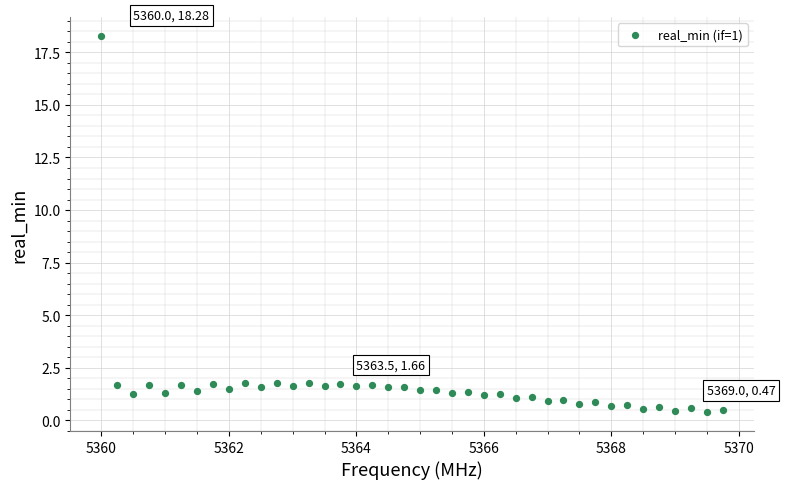

What is the range of Y values (max minus min)?

17.9